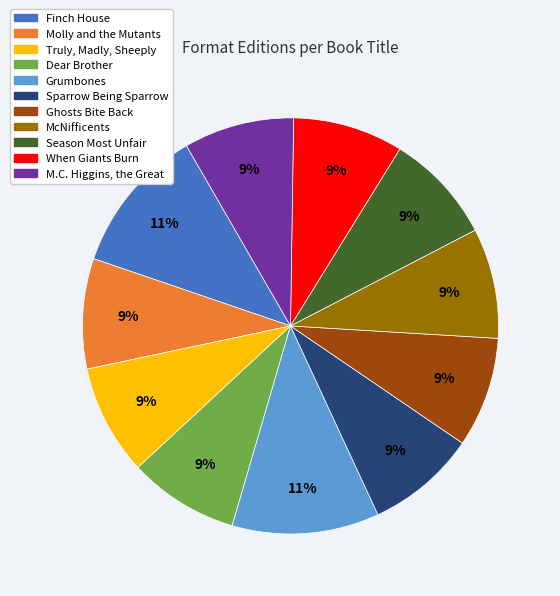

Count the number of slices in the pie.

11